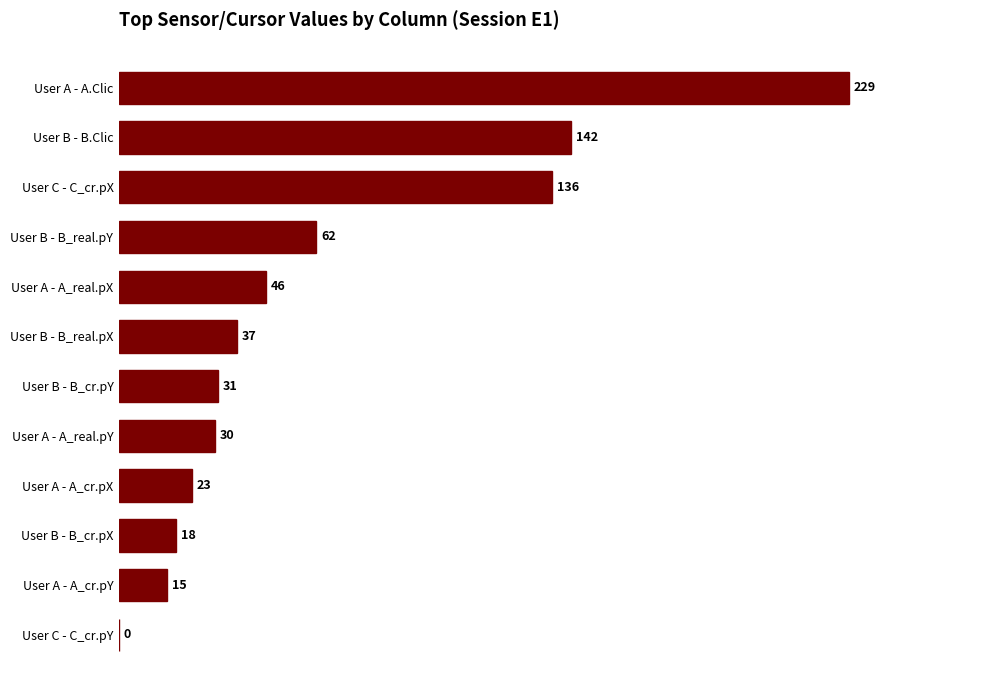

Reading top to bottom, transcribe all the data shown in this chart.

User A - A.Clic=229	User B - B.Clic=142	User C - C_cr.pX=136	User B - B_real.pY=62	User A - A_real.pX=46	User B - B_real.pX=37	User B - B_cr.pY=31	User A - A_real.pY=30	User A - A_cr.pX=23	User B - B_cr.pX=18	User A - A_cr.pY=15	User C - C_cr.pY=0